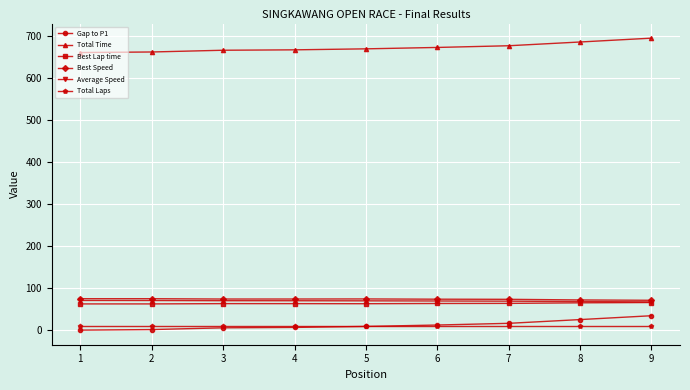

What is the value of the Best Lap time point at the 1st from the left?

62.5